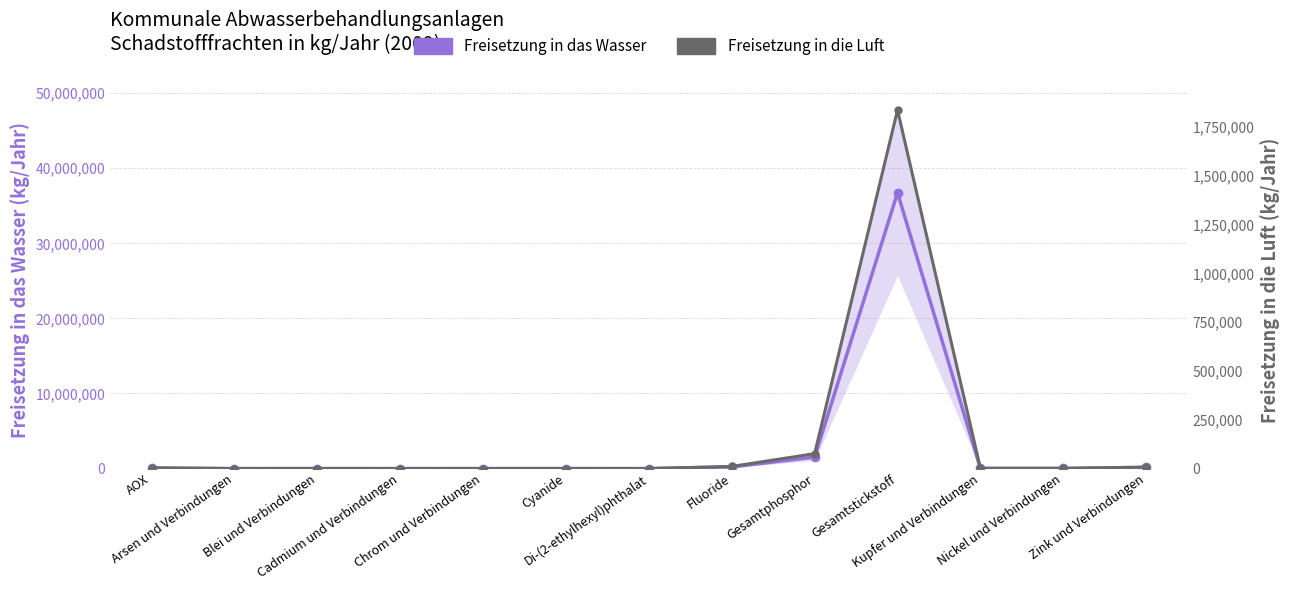

List the labels in order of Freisetzung in das Wasser value, largest first.

Gesamtstickstoff, Gesamtphosphor, Fluoride, Zink und Verbindungen, AOX, Kupfer und Verbindungen, Nickel und Verbindungen, Blei und Verbindungen, Chrom und Verbindungen, Cyanide, Arsen und Verbindungen, Cadmium und Verbindungen, Di-(2-ethylhexyl)phthalat